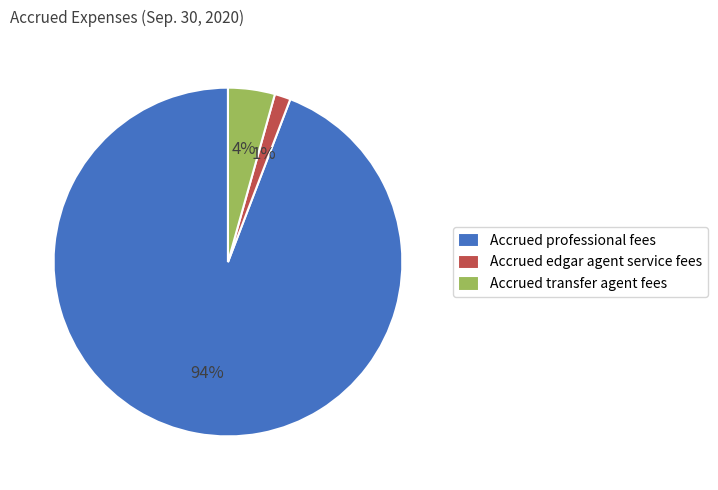

To the nearest percent, what portion does Accrued transfer agent fees represent?

4%